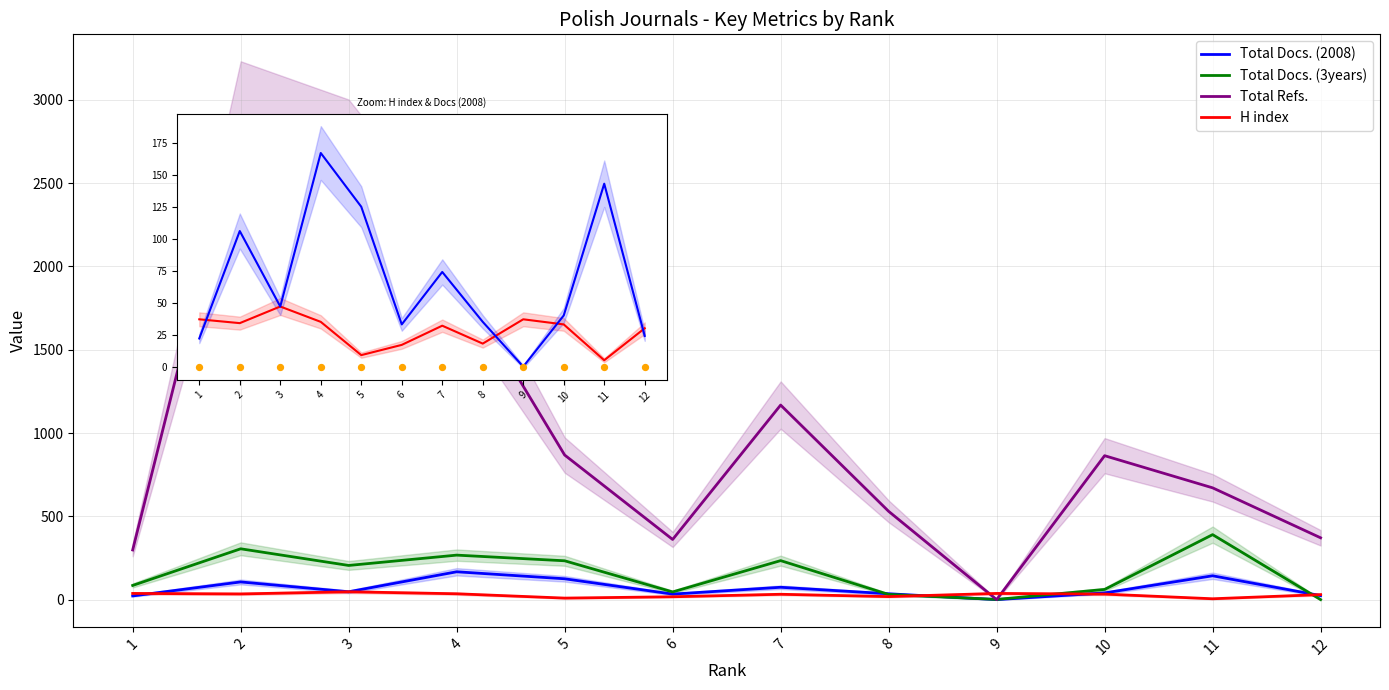

At which category is the sum across all series the highest?

2